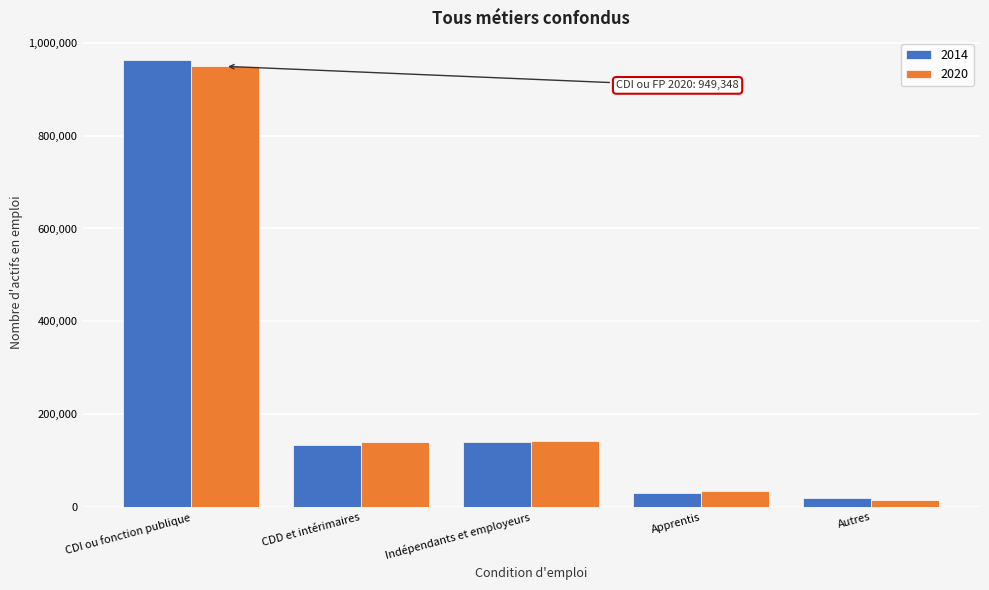

What is the greatest value displayed?

962514.7